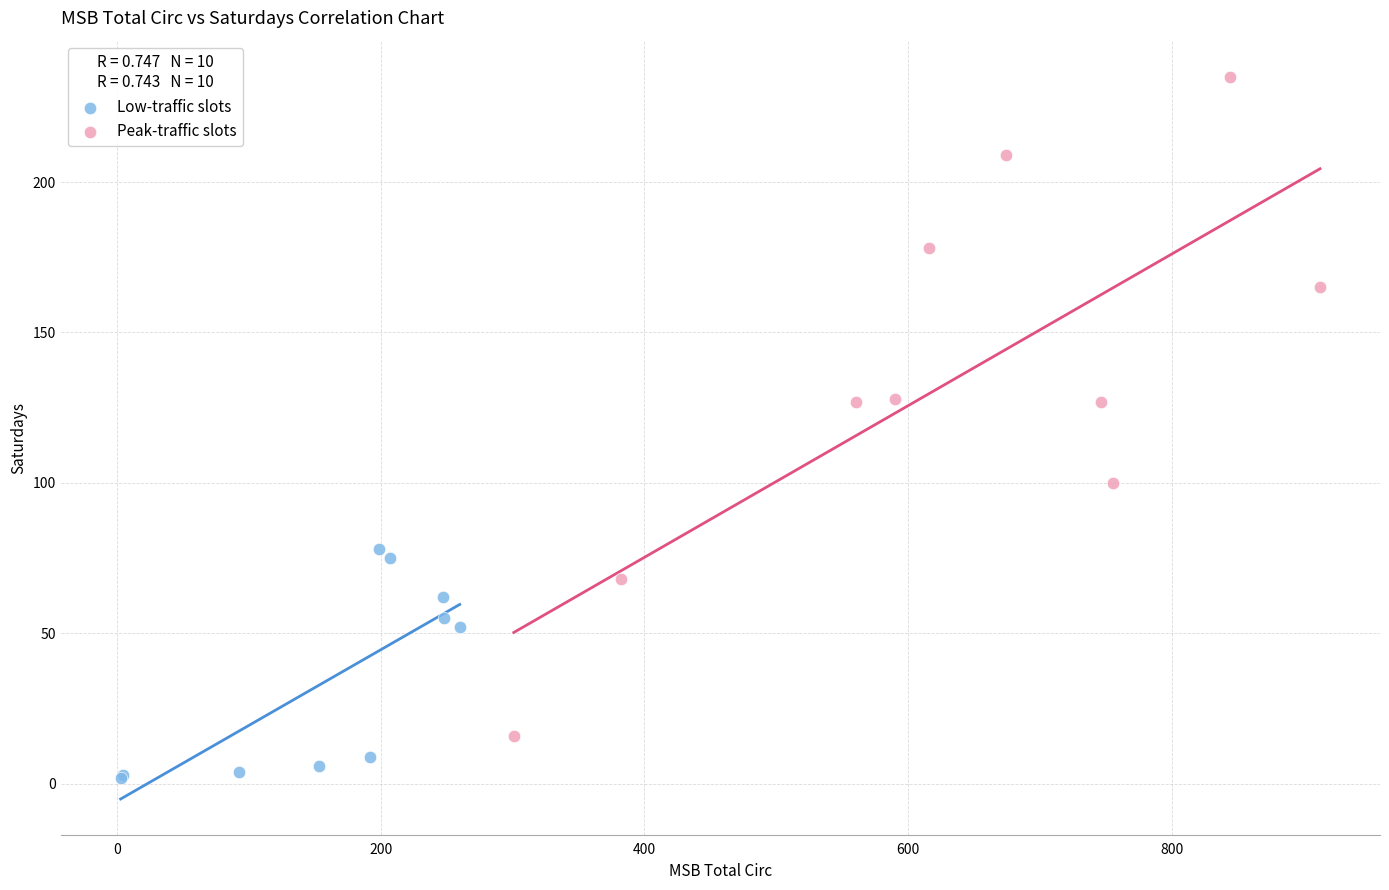

Which series contains the lowest Y value?

Low-traffic slots